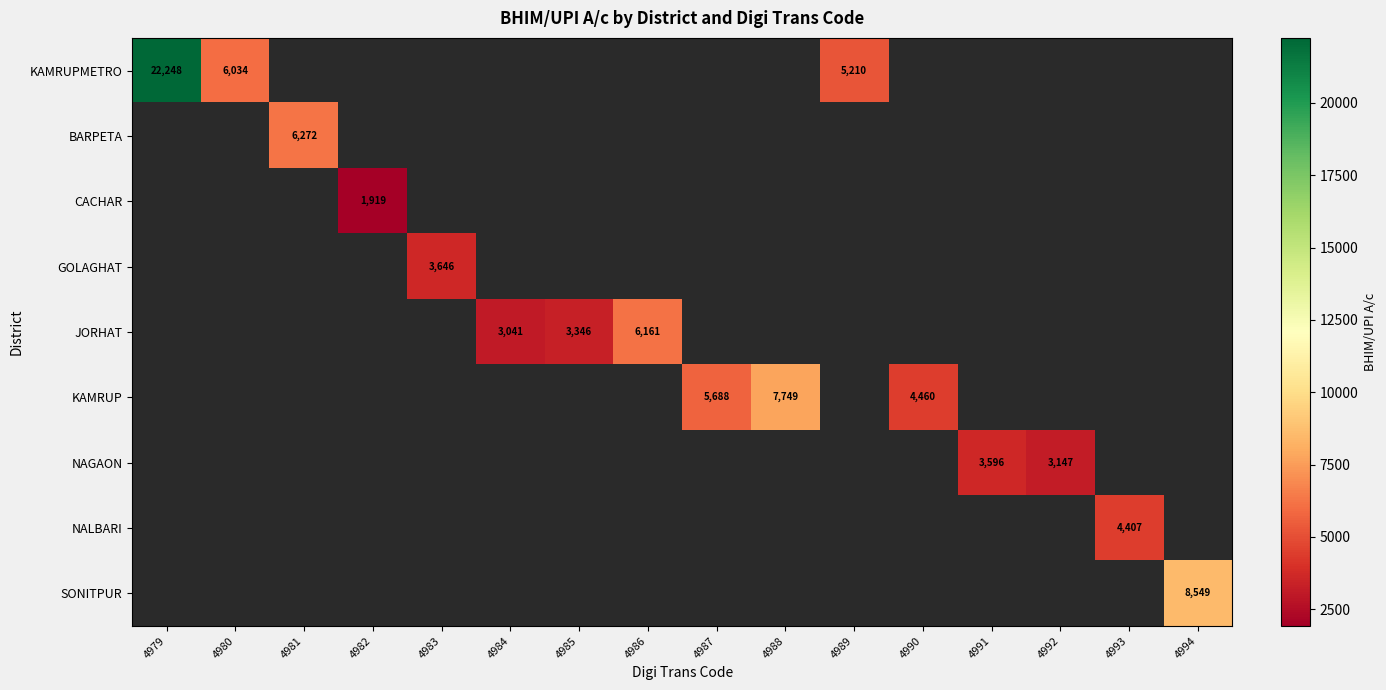

The CACHAR series shows 1919 at 4982. True or false?

True